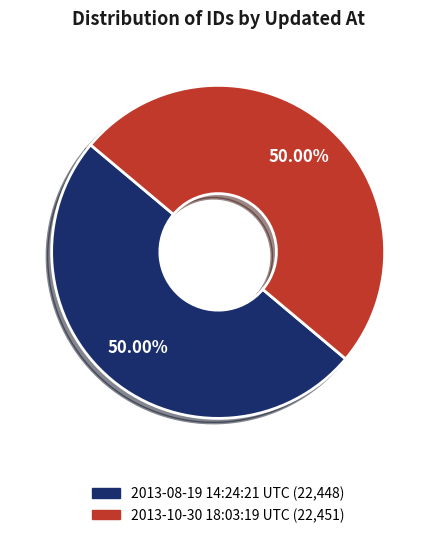

Do 2013-10-30 18:03:19 UTC and 2013-08-19 14:24:21 UTC together represent more than half of the pie?

Yes